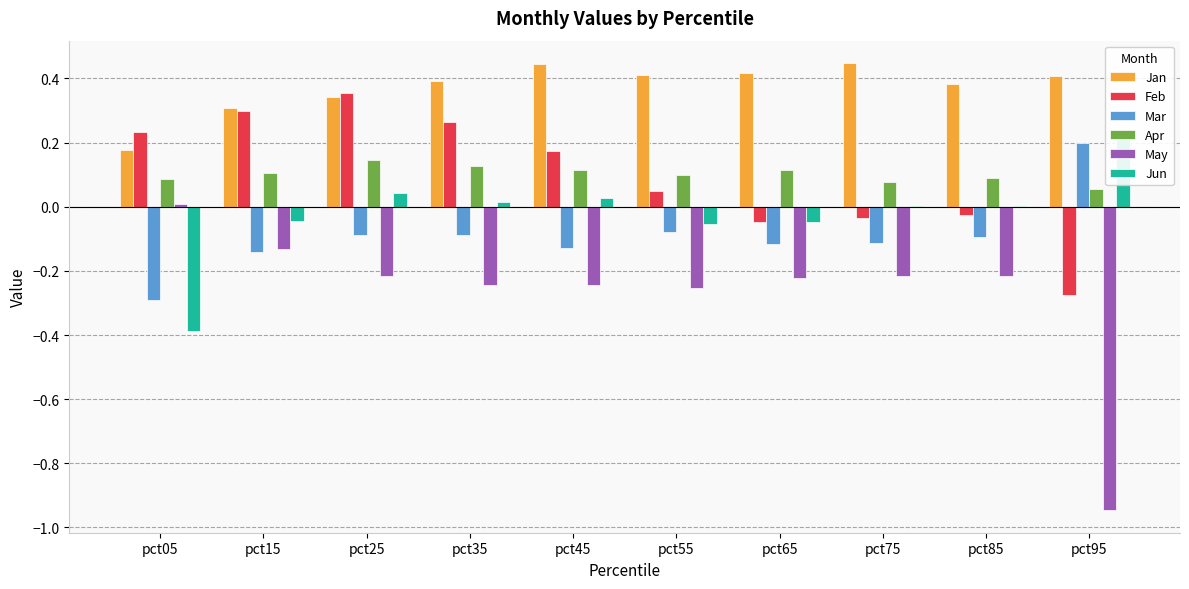

Between pct35 and pct75, which series saw the biggest shift?

Feb